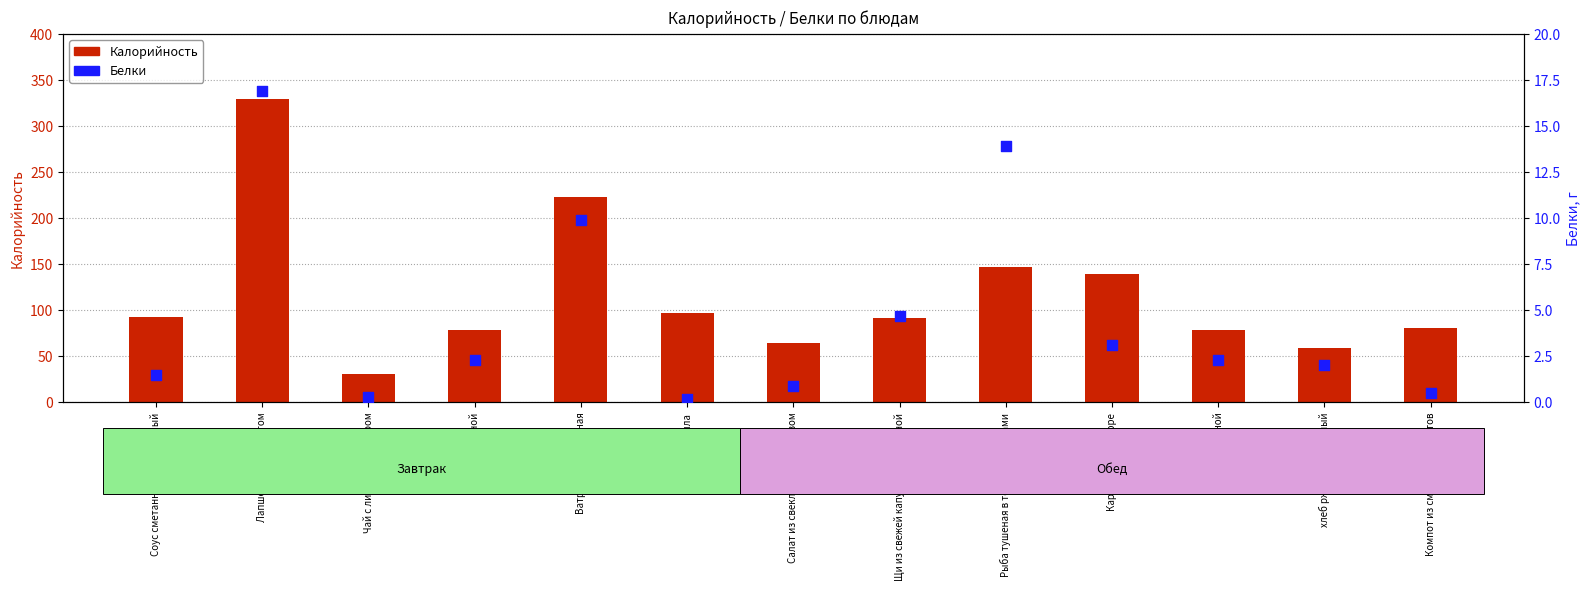

What is the total value across all series at Ватрушка творожная?

232.9